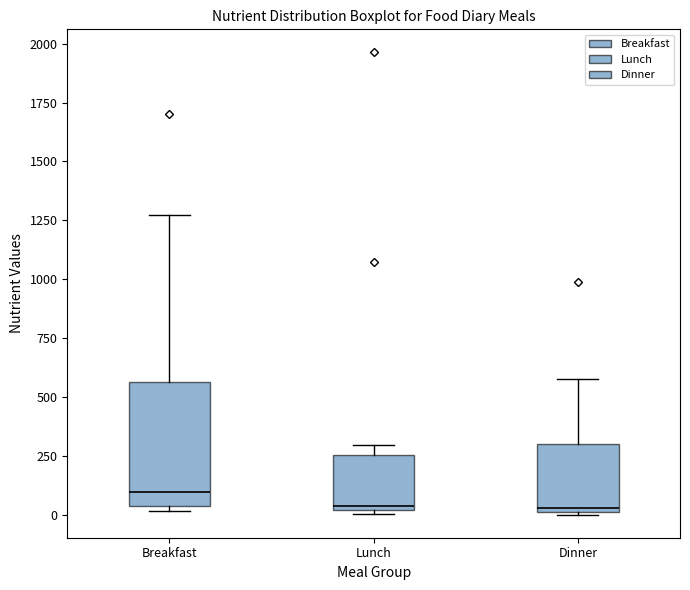

Reading left to right, read every box against the y-axis: the position of its median line, the range the box covers, and the ends of its whiskers. The values are not printed on the chart, so give them approximately, as read against the axis.

Breakfast: median 100, box 50 to 550, whiskers 0 to 1250
Lunch: median 50, box 0 to 250, whiskers 0 (just below the box's lower edge) to 300
Dinner: median 50, box 0 to 300, whiskers 0 to 600